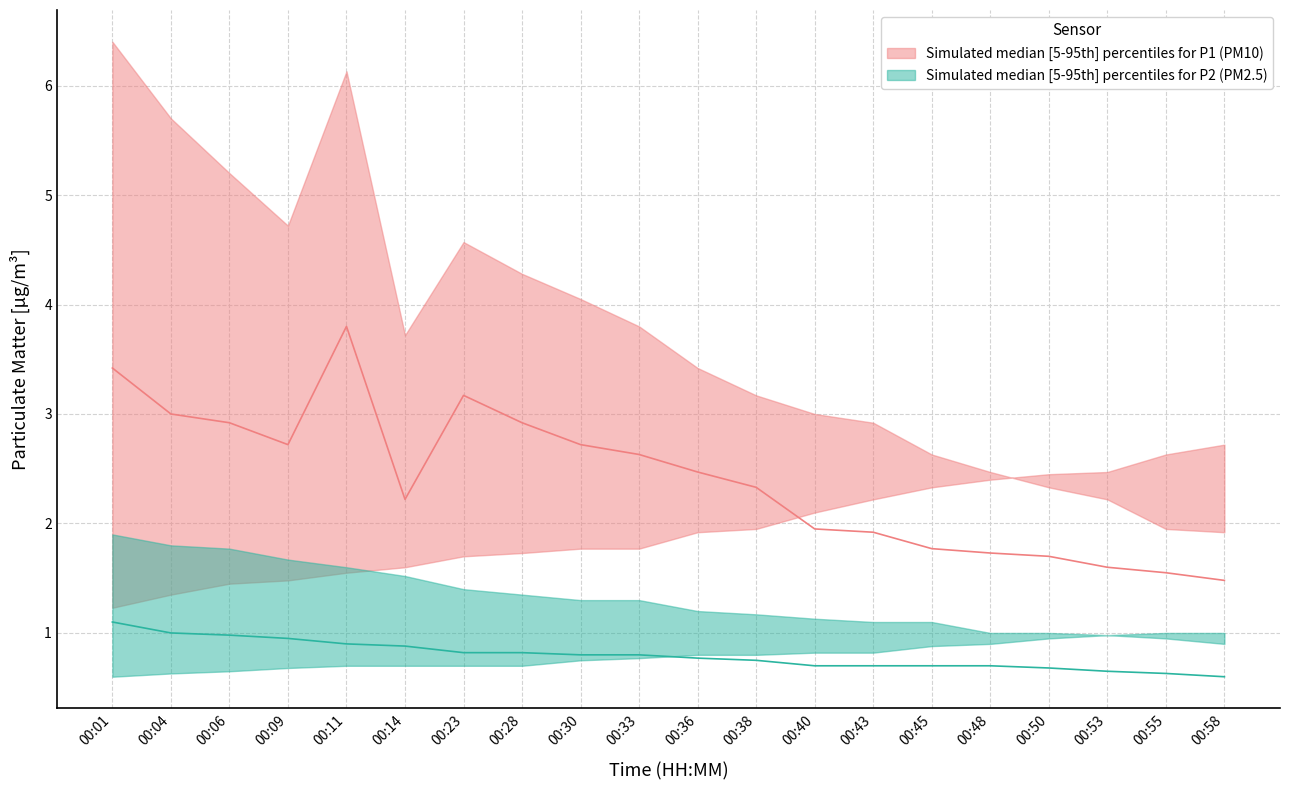

True or false: P2_median has more than 1 interior local peaks.

False